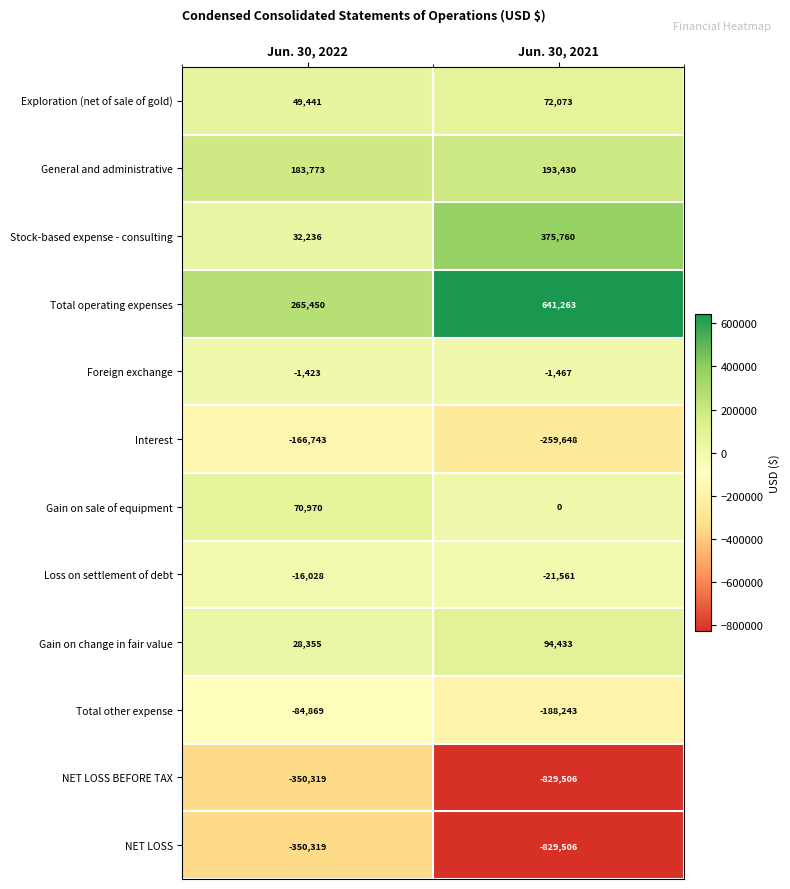

Which category has the lowest value across all series?

Jun. 30, 2021